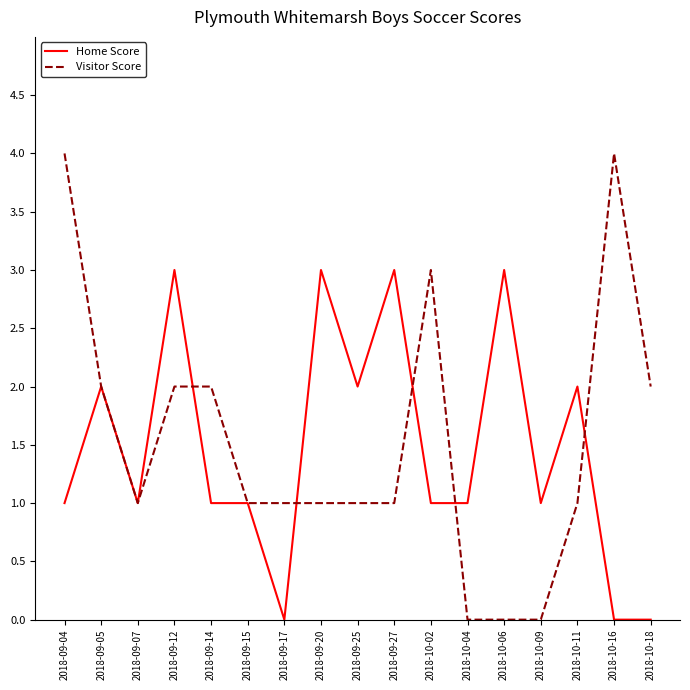

Between 2018-09-27 and 2018-10-09, which series saw the biggest shift?

Home Score